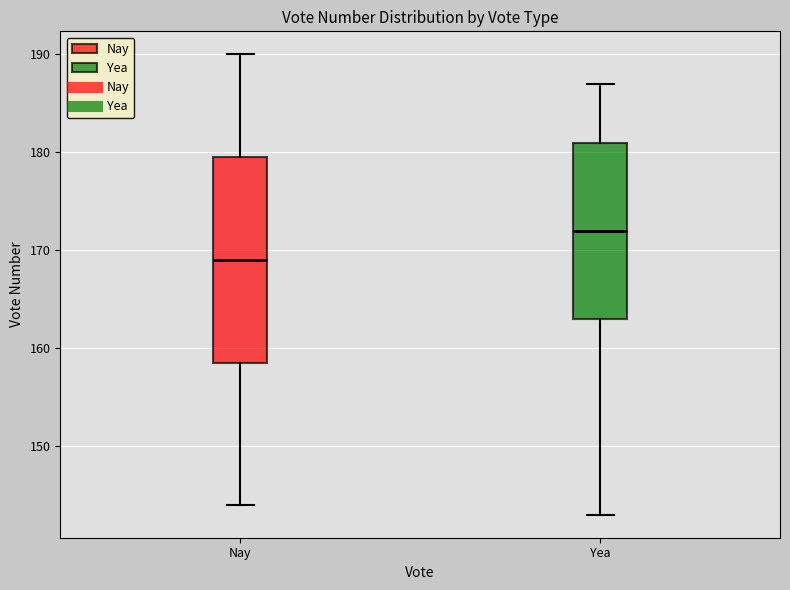

Comparing the boxes themselves (not the whiskers), which one is the tallest?

Nay